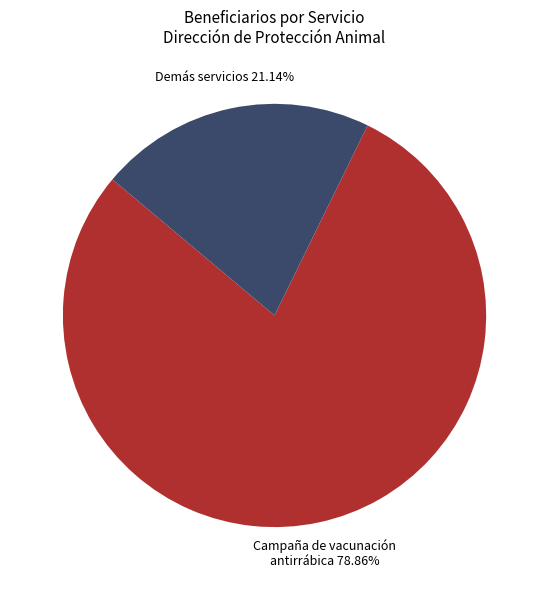

How many slices are in this pie chart?

2